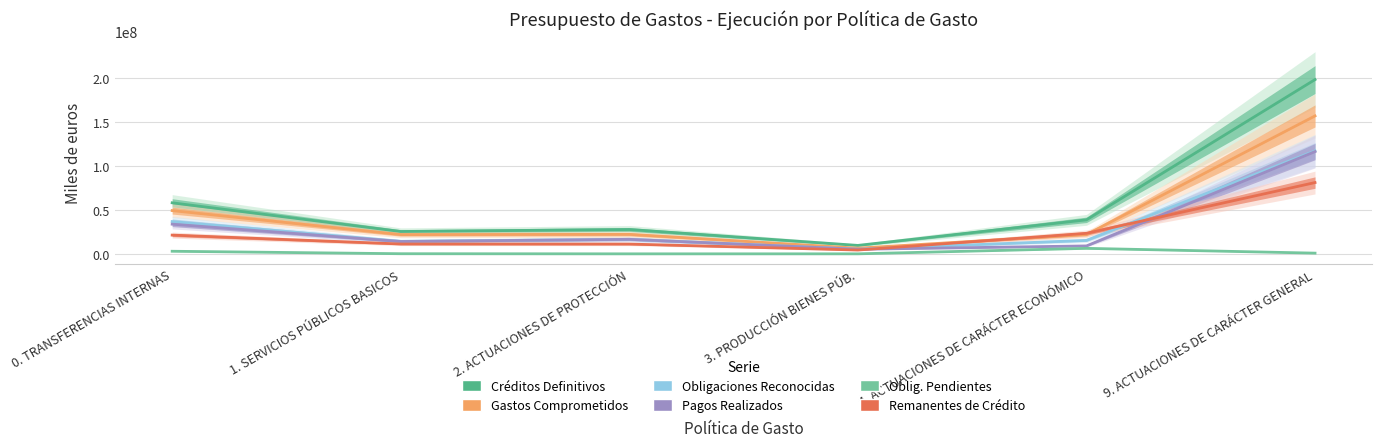

What is the label of the 5th point from the right?

1. SERVICIOS PÚBLICOS BASICOS